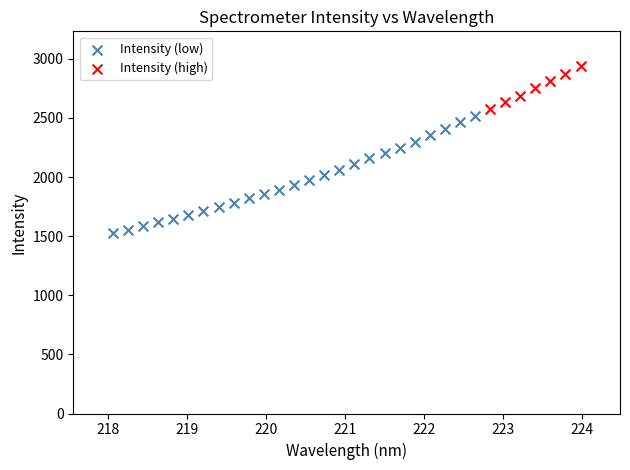

Which series has the widest spread of Y values?

Intensity (low)